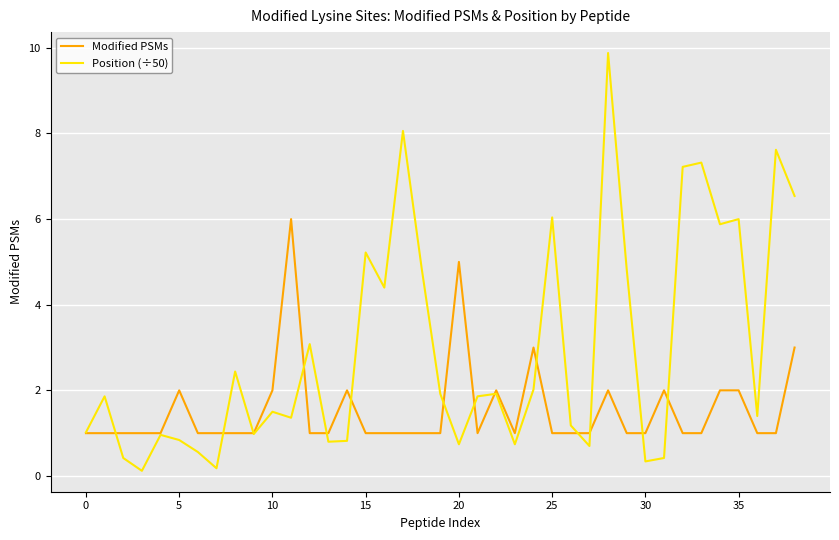

Which series has the largest range (max minus min)?

Position (÷50)